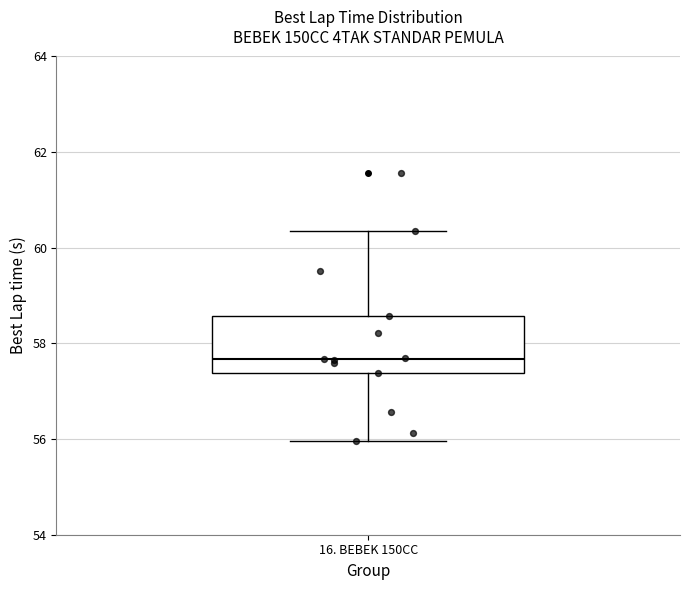

Where is the lower edge of the box for 16. BEBEK 150CC on the y-axis? The values are not printed on the chart, so give them approximately, as read against the axis.

57.4